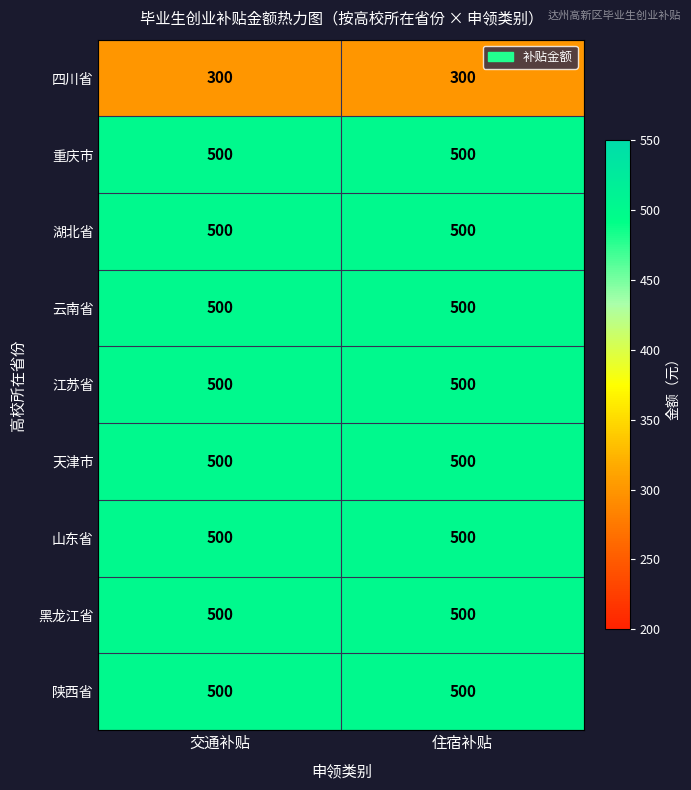

What is the minimum value for 山东省?

500